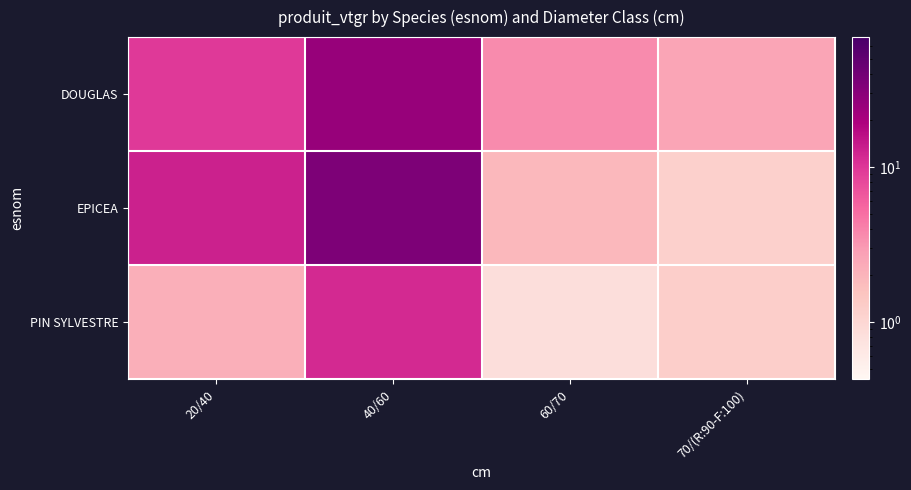

Which series has the largest total across all categories?

EPICEA